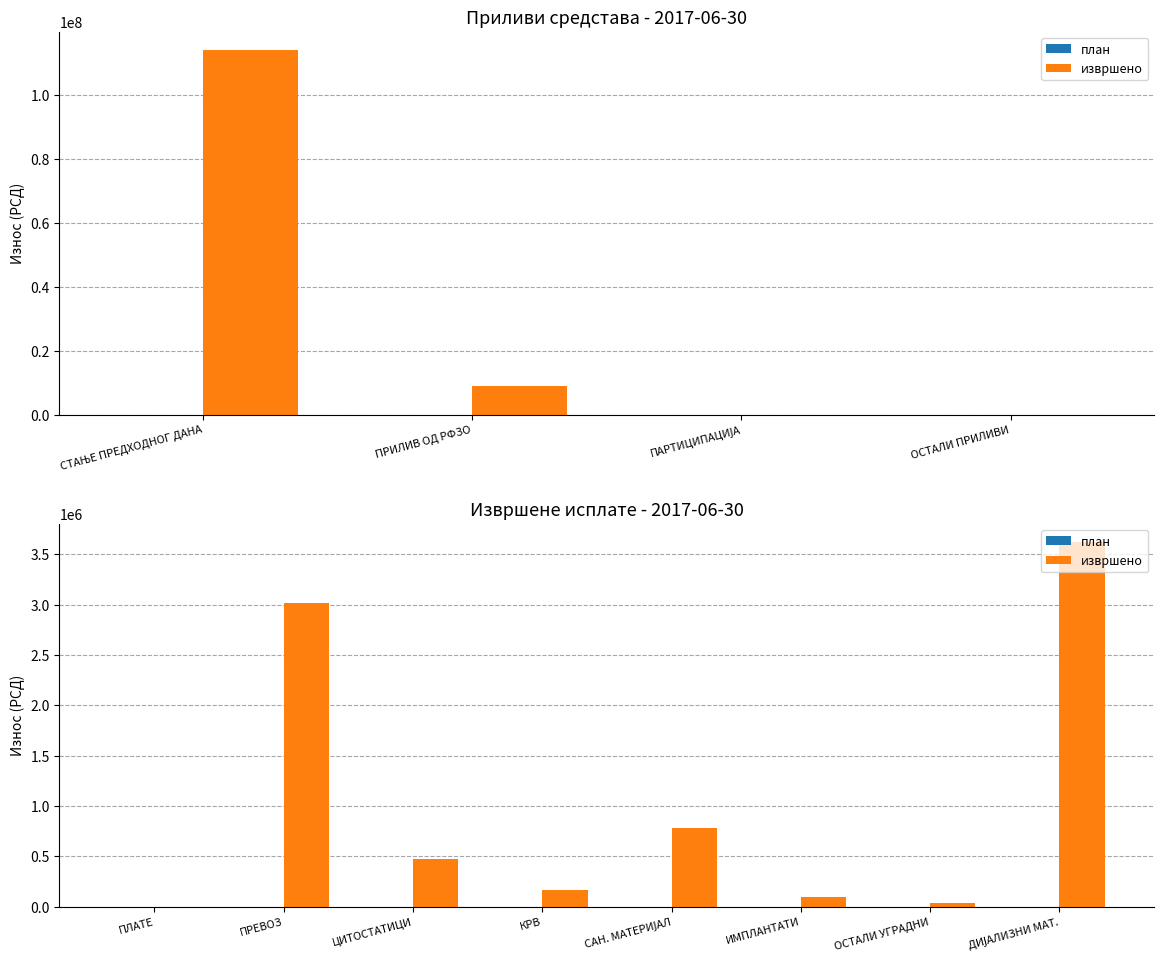

True or false: план has a value of 0.0 at ДИЈАЛИЗНИ МАТ..

True